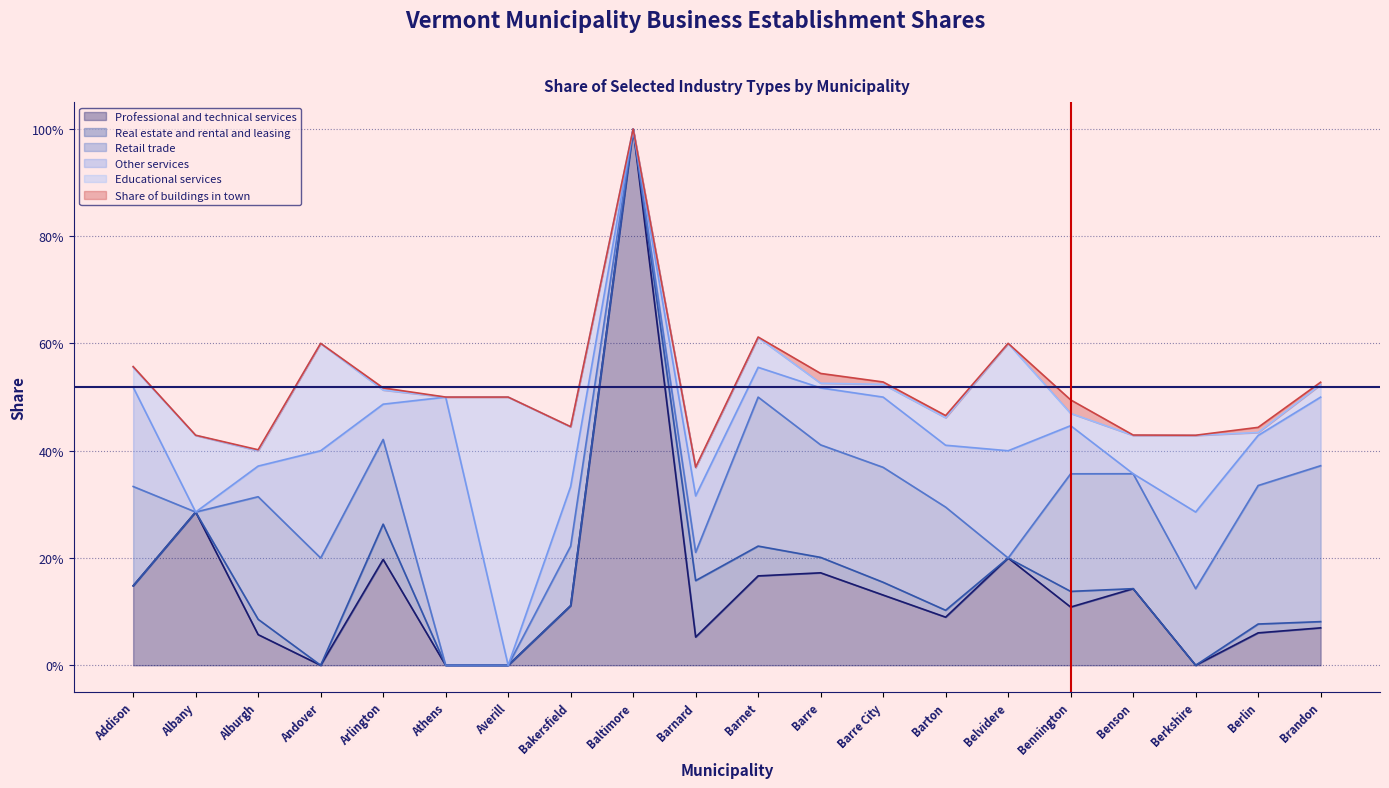

What position from the right is Berkshire?

3